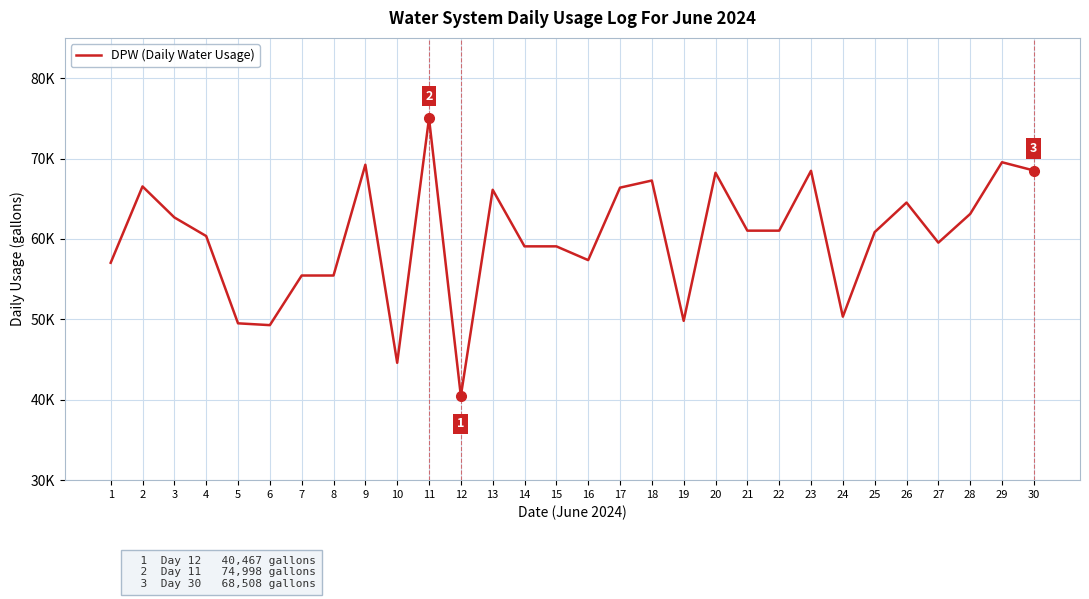

At which category does the data reach its first local valley?

6